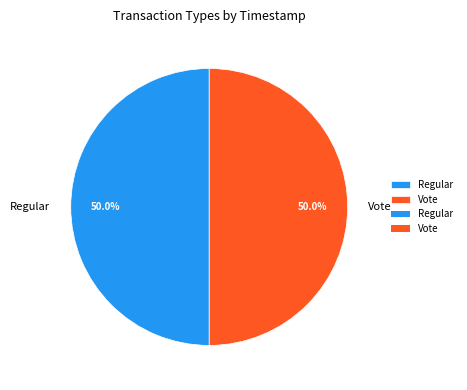

What percentage do Vote and Regular together represent?

100.0%